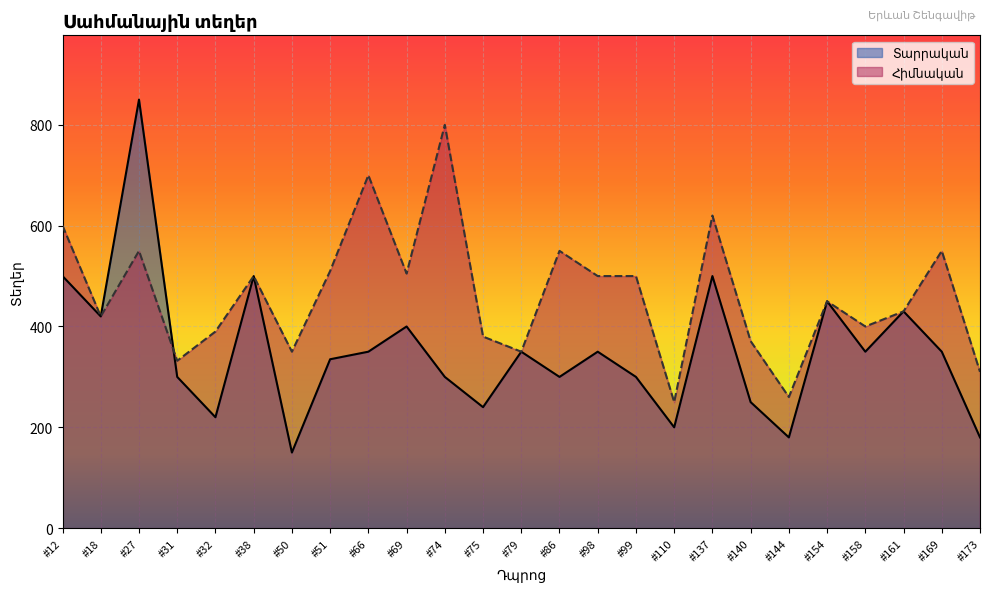

What is the total value across all series at #74?

1100